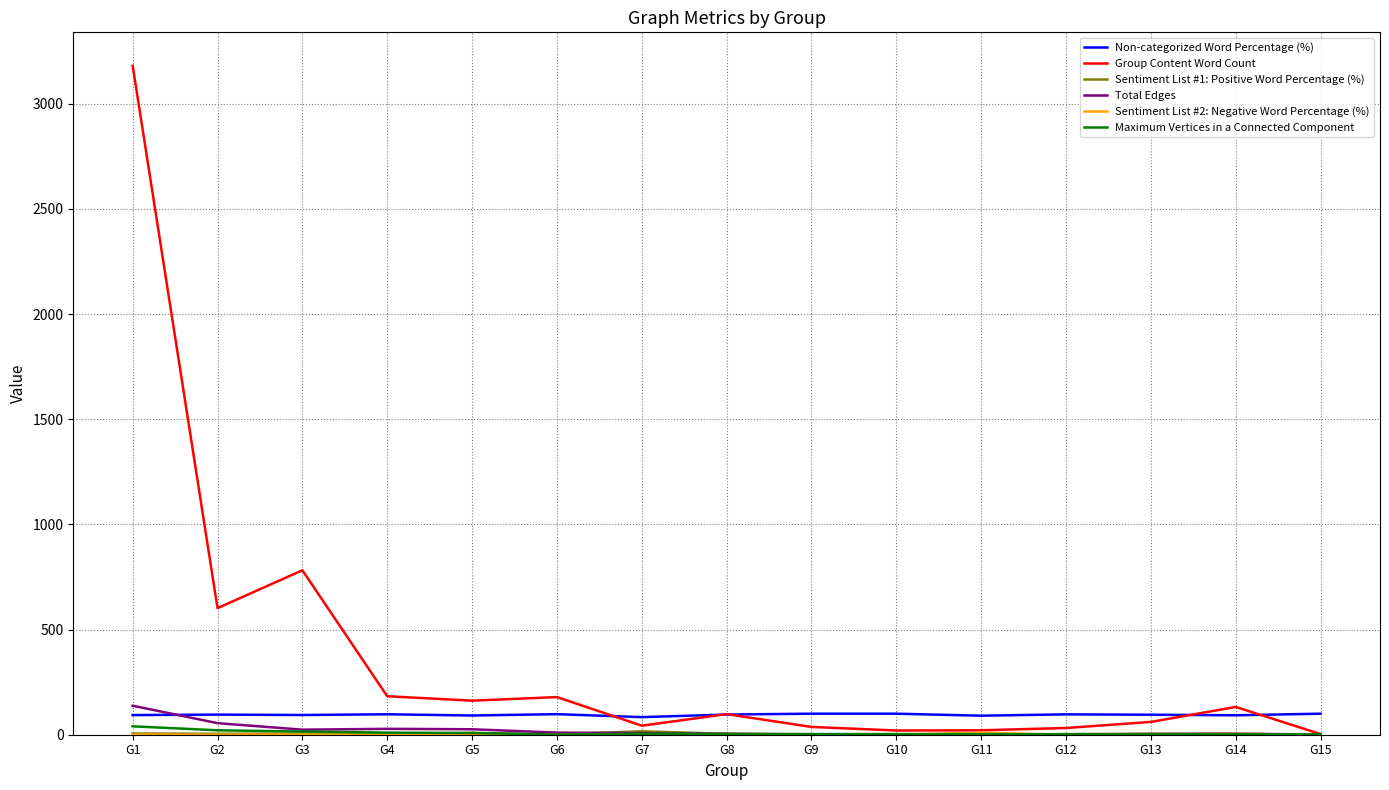

At which category is the sum across all series the highest?

G1